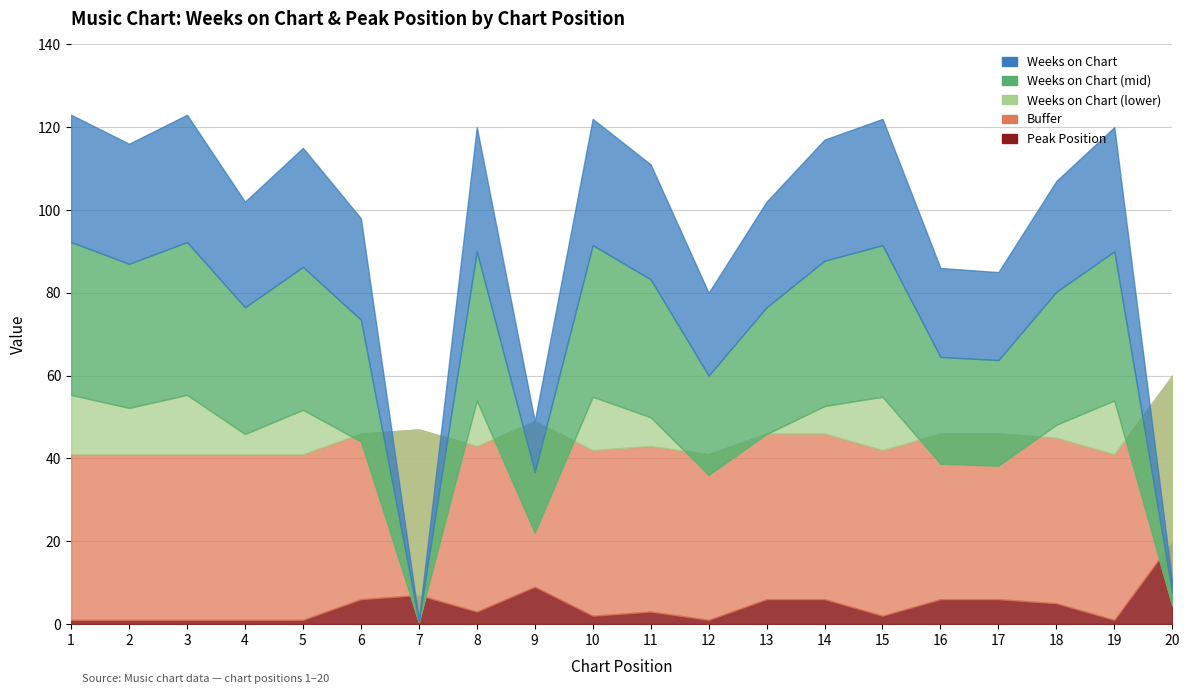

How many data points in Weeks on Chart are above 111?

9